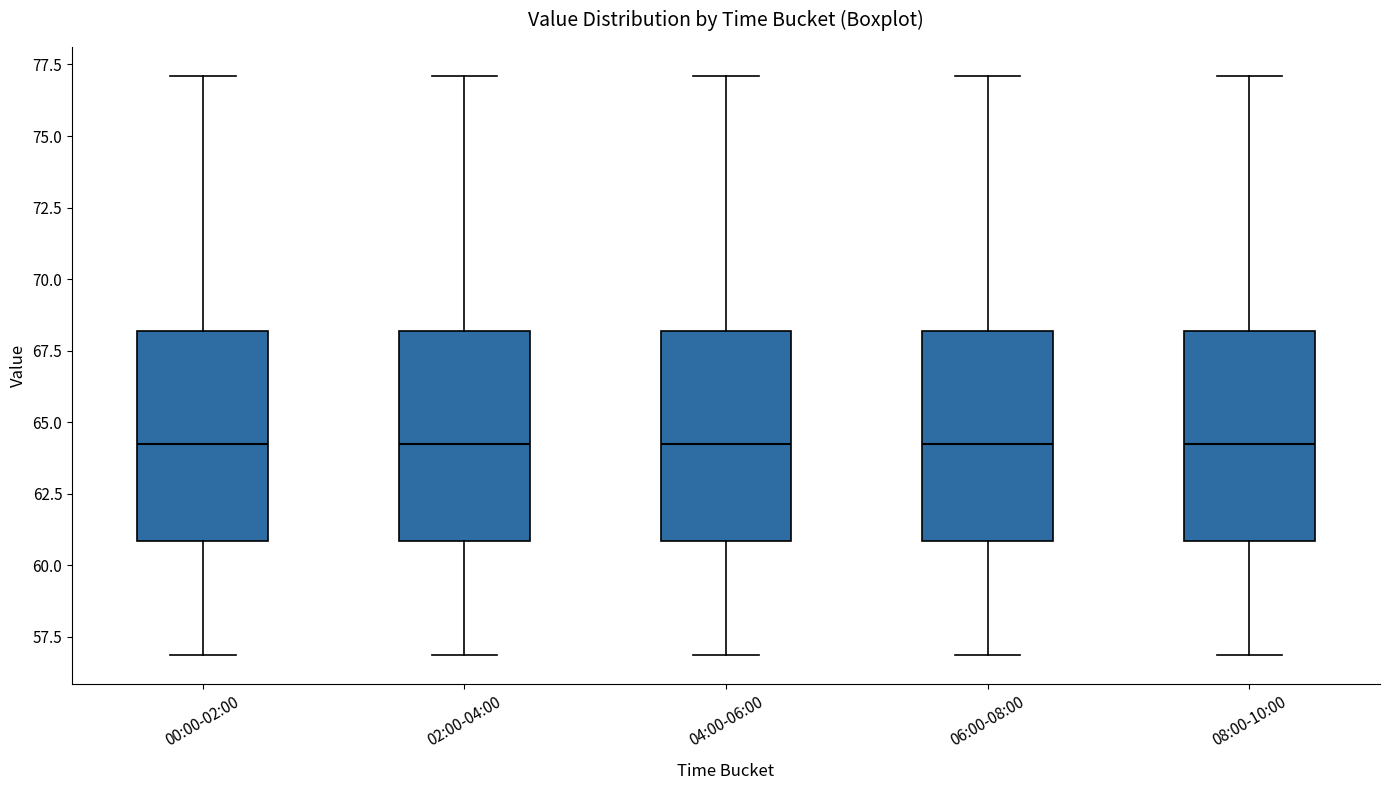

Where does the upper whisker of the box for 08:00-10:00 end on the y-axis? The values are not printed on the chart, so give them approximately, as read against the axis.

77